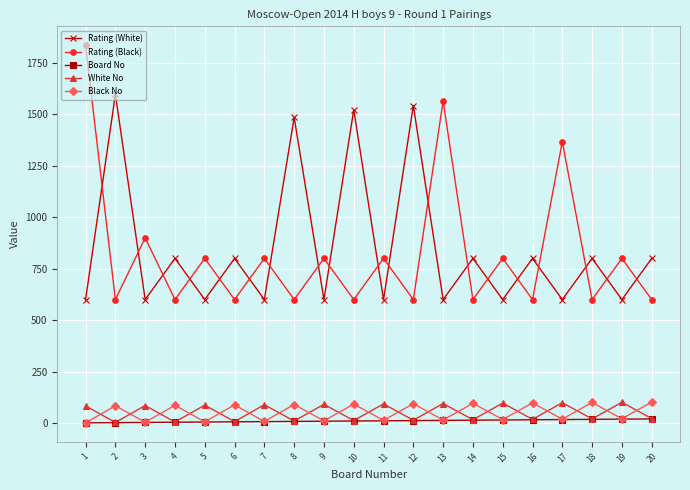

What is the value of the Rating (White) point at the 5th from the left?

600